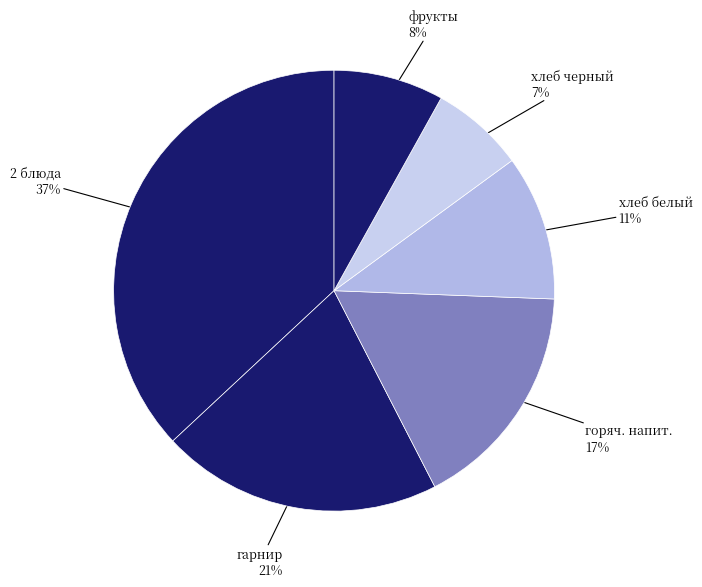

How many segments does this pie chart have?

6